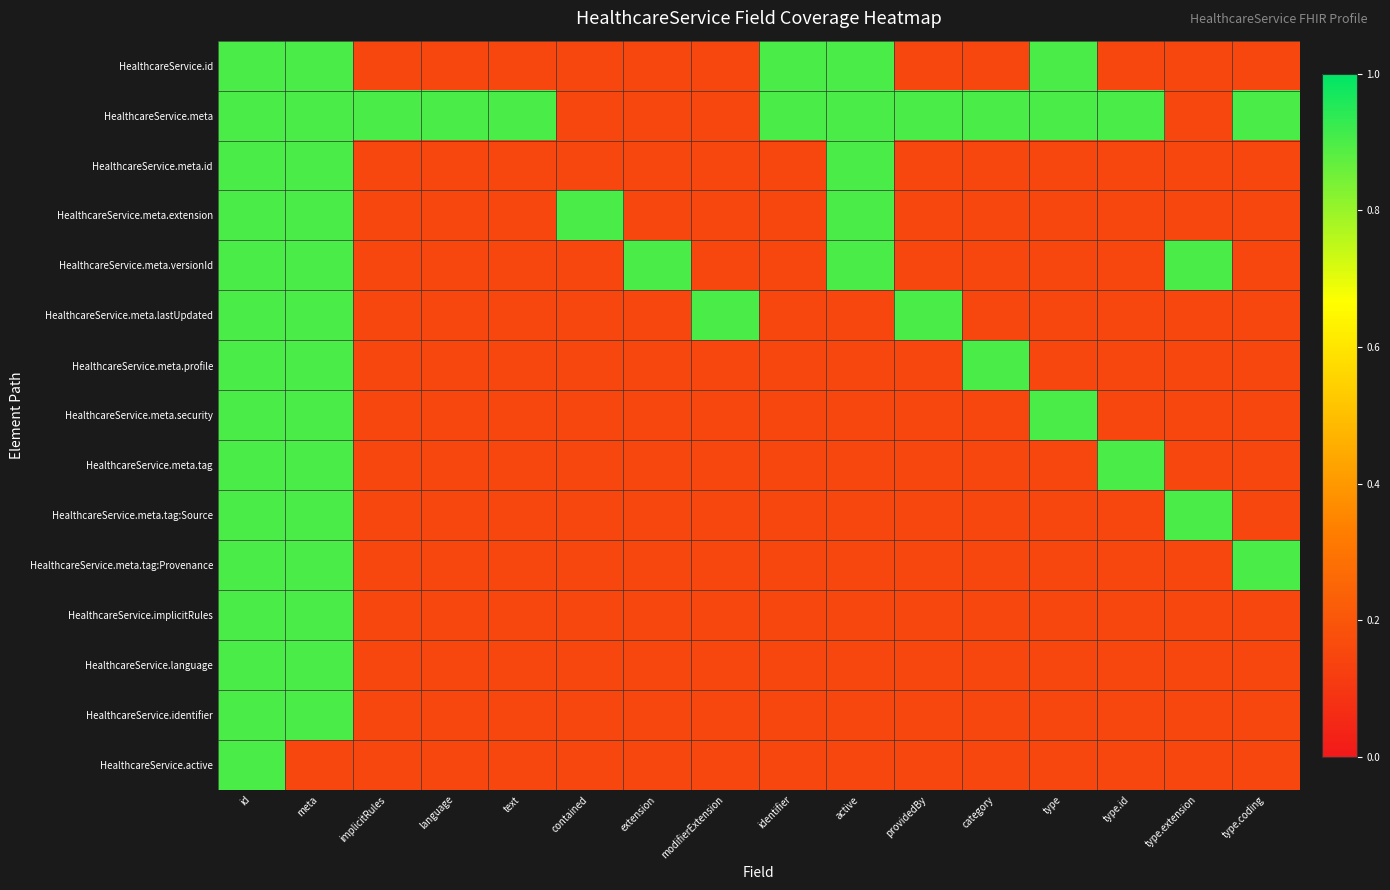

Reading left to right, list all the values displayed in this chart.

HealthcareService.id: id=0.9	meta=0.9	implicitRules=0.1	language=0.1	text=0.1	contained=0.1	extension=0.1	modifierExtension=0.1	identifier=0.9	active=0.9	providedBy=0.1	category=0.1	type=0.9	type.id=0.1	type.extension=0.1	type.coding=0.1
HealthcareService.meta: id=0.9	meta=0.9	implicitRules=0.9	language=0.9	text=0.9	contained=0.1	extension=0.1	modifierExtension=0.1	identifier=0.9	active=0.9	providedBy=0.9	category=0.9	type=0.9	type.id=0.9	type.extension=0.1	type.coding=0.9
HealthcareService.meta.id: id=0.9	meta=0.9	implicitRules=0.1	language=0.1	text=0.1	contained=0.1	extension=0.1	modifierExtension=0.1	identifier=0.1	active=0.9	providedBy=0.1	category=0.1	type=0.1	type.id=0.1	type.extension=0.1	type.coding=0.1
HealthcareService.meta.extension: id=0.9	meta=0.9	implicitRules=0.1	language=0.1	text=0.1	contained=0.9	extension=0.1	modifierExtension=0.1	identifier=0.1	active=0.9	providedBy=0.1	category=0.1	type=0.1	type.id=0.1	type.extension=0.1	type.coding=0.1
HealthcareService.meta.versionId: id=0.9	meta=0.9	implicitRules=0.1	language=0.1	text=0.1	contained=0.1	extension=0.9	modifierExtension=0.1	identifier=0.1	active=0.9	providedBy=0.1	category=0.1	type=0.1	type.id=0.1	type.extension=0.9	type.coding=0.1
HealthcareService.meta.lastUpdated: id=0.9	meta=0.9	implicitRules=0.1	language=0.1	text=0.1	contained=0.1	extension=0.1	modifierExtension=0.9	identifier=0.1	active=0.1	providedBy=0.9	category=0.1	type=0.1	type.id=0.1	type.extension=0.1	type.coding=0.1
HealthcareService.meta.profile: id=0.9	meta=0.9	implicitRules=0.1	language=0.1	text=0.1	contained=0.1	extension=0.1	modifierExtension=0.1	identifier=0.1	active=0.1	providedBy=0.1	category=0.9	type=0.1	type.id=0.1	type.extension=0.1	type.coding=0.1
HealthcareService.meta.security: id=0.9	meta=0.9	implicitRules=0.1	language=0.1	text=0.1	contained=0.1	extension=0.1	modifierExtension=0.1	identifier=0.1	active=0.1	providedBy=0.1	category=0.1	type=0.9	type.id=0.1	type.extension=0.1	type.coding=0.1
HealthcareService.meta.tag: id=0.9	meta=0.9	implicitRules=0.1	language=0.1	text=0.1	contained=0.1	extension=0.1	modifierExtension=0.1	identifier=0.1	active=0.1	providedBy=0.1	category=0.1	type=0.1	type.id=0.9	type.extension=0.1	type.coding=0.1
HealthcareService.meta.tag:Source: id=0.9	meta=0.9	implicitRules=0.1	language=0.1	text=0.1	contained=0.1	extension=0.1	modifierExtension=0.1	identifier=0.1	active=0.1	providedBy=0.1	category=0.1	type=0.1	type.id=0.1	type.extension=0.9	type.coding=0.1
HealthcareService.meta.tag:Provenance: id=0.9	meta=0.9	implicitRules=0.1	language=0.1	text=0.1	contained=0.1	extension=0.1	modifierExtension=0.1	identifier=0.1	active=0.1	providedBy=0.1	category=0.1	type=0.1	type.id=0.1	type.extension=0.1	type.coding=0.9
HealthcareService.implicitRules: id=0.9	meta=0.9	implicitRules=0.1	language=0.1	text=0.1	contained=0.1	extension=0.1	modifierExtension=0.1	identifier=0.1	active=0.1	providedBy=0.1	category=0.1	type=0.1	type.id=0.1	type.extension=0.1	type.coding=0.1
HealthcareService.language: id=0.9	meta=0.9	implicitRules=0.1	language=0.1	text=0.1	contained=0.1	extension=0.1	modifierExtension=0.1	identifier=0.1	active=0.1	providedBy=0.1	category=0.1	type=0.1	type.id=0.1	type.extension=0.1	type.coding=0.1
HealthcareService.identifier: id=0.9	meta=0.9	implicitRules=0.1	language=0.1	text=0.1	contained=0.1	extension=0.1	modifierExtension=0.1	identifier=0.1	active=0.1	providedBy=0.1	category=0.1	type=0.1	type.id=0.1	type.extension=0.1	type.coding=0.1
HealthcareService.active: id=0.9	meta=0.1	implicitRules=0.1	language=0.1	text=0.1	contained=0.1	extension=0.1	modifierExtension=0.1	identifier=0.1	active=0.1	providedBy=0.1	category=0.1	type=0.1	type.id=0.1	type.extension=0.1	type.coding=0.1